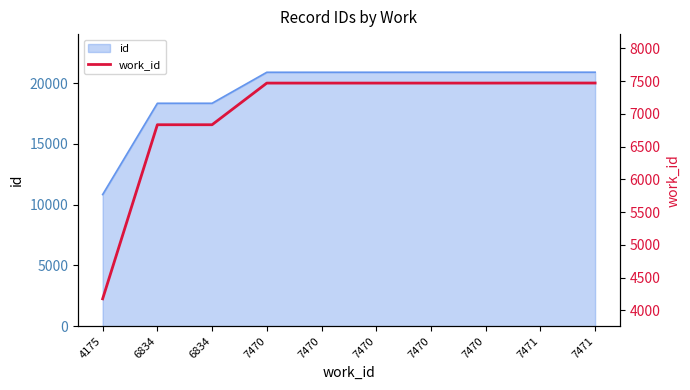

What is the value of the 1st point from the left?

4175